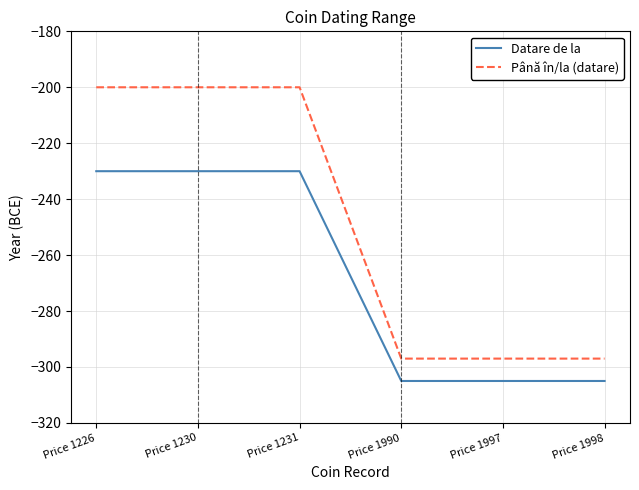

Which series has the largest total across all categories?

Până în/la (datare)